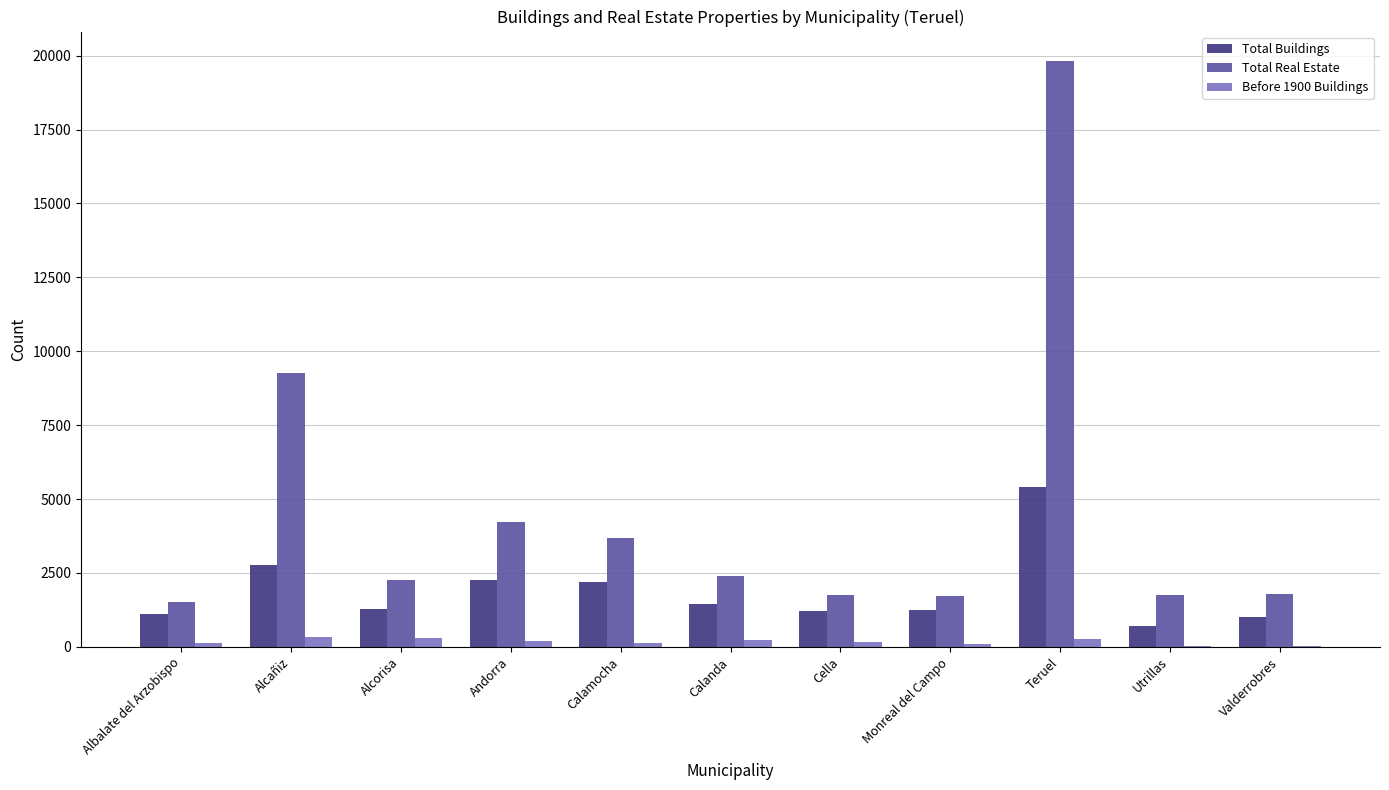

Does the chart contain stacked bars?

No